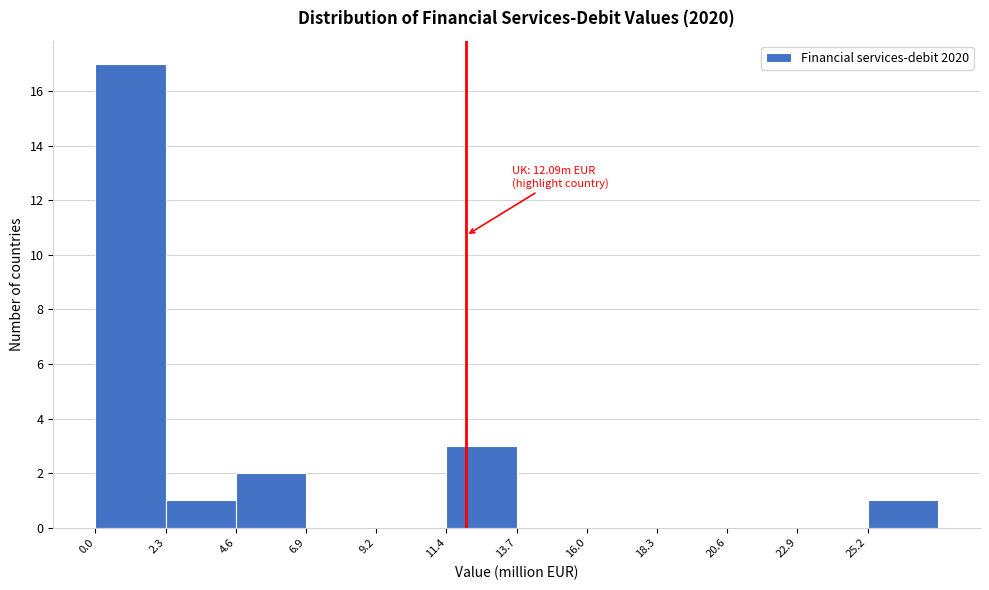

Over which range of the x-axis is the bar tallest?

0.0 to 2.5